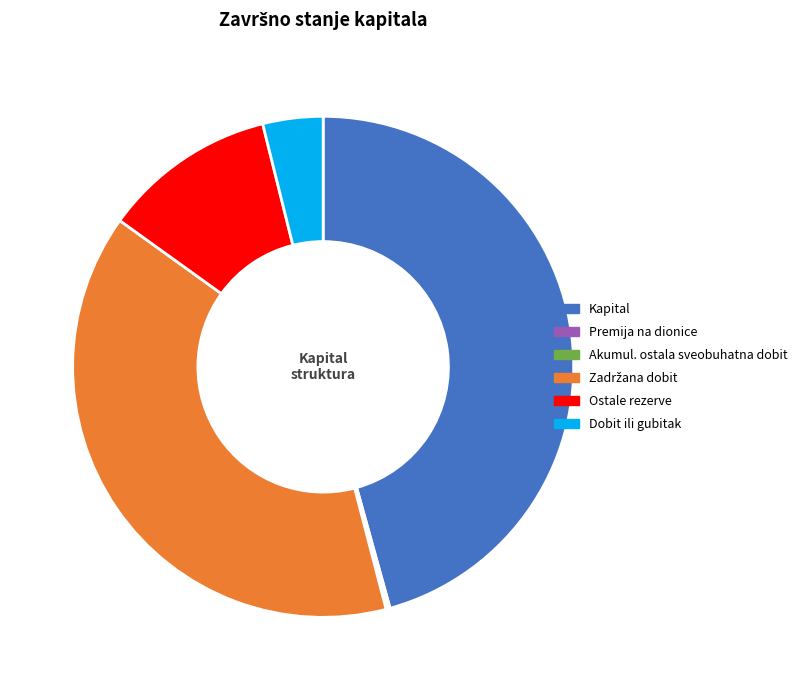

Is there a majority slice in this chart?

No